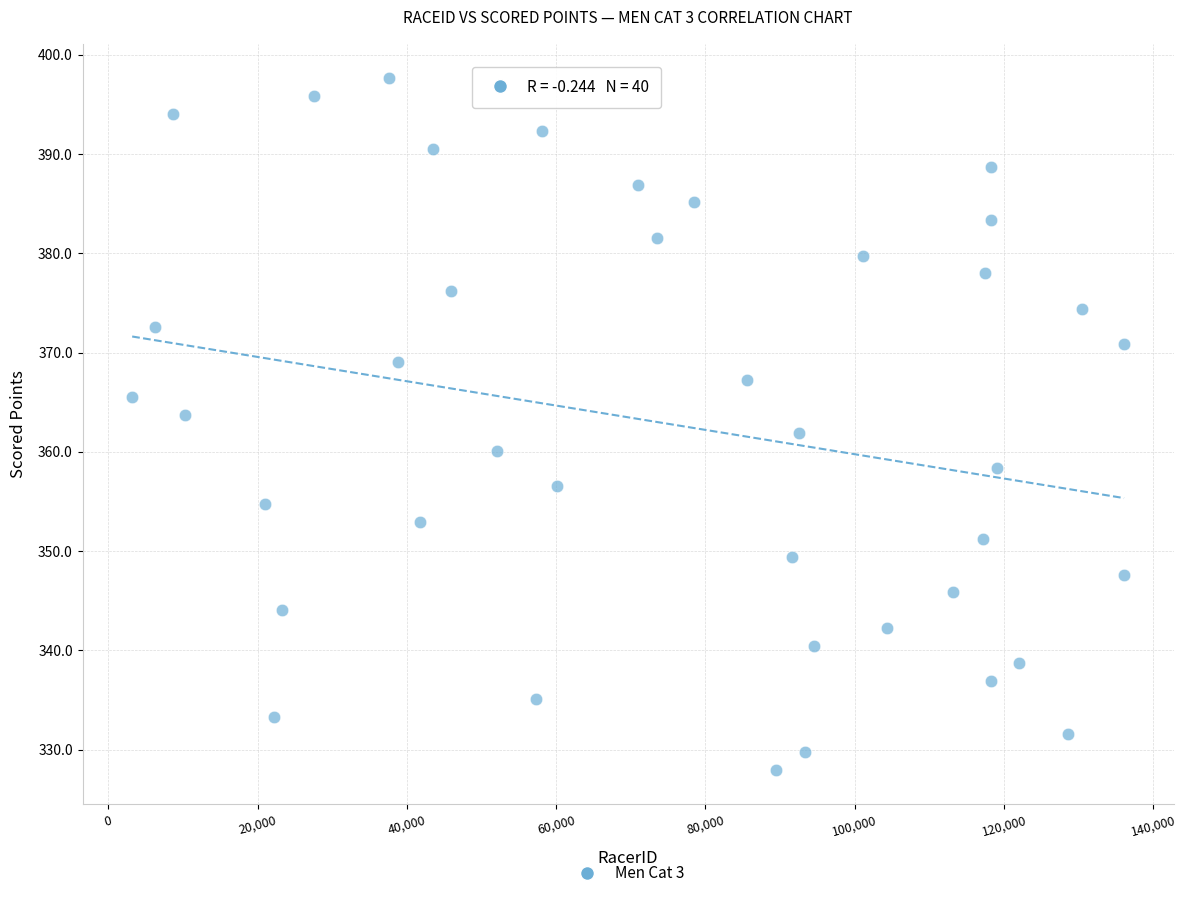

What is the range of Y values (max minus min)?

69.7